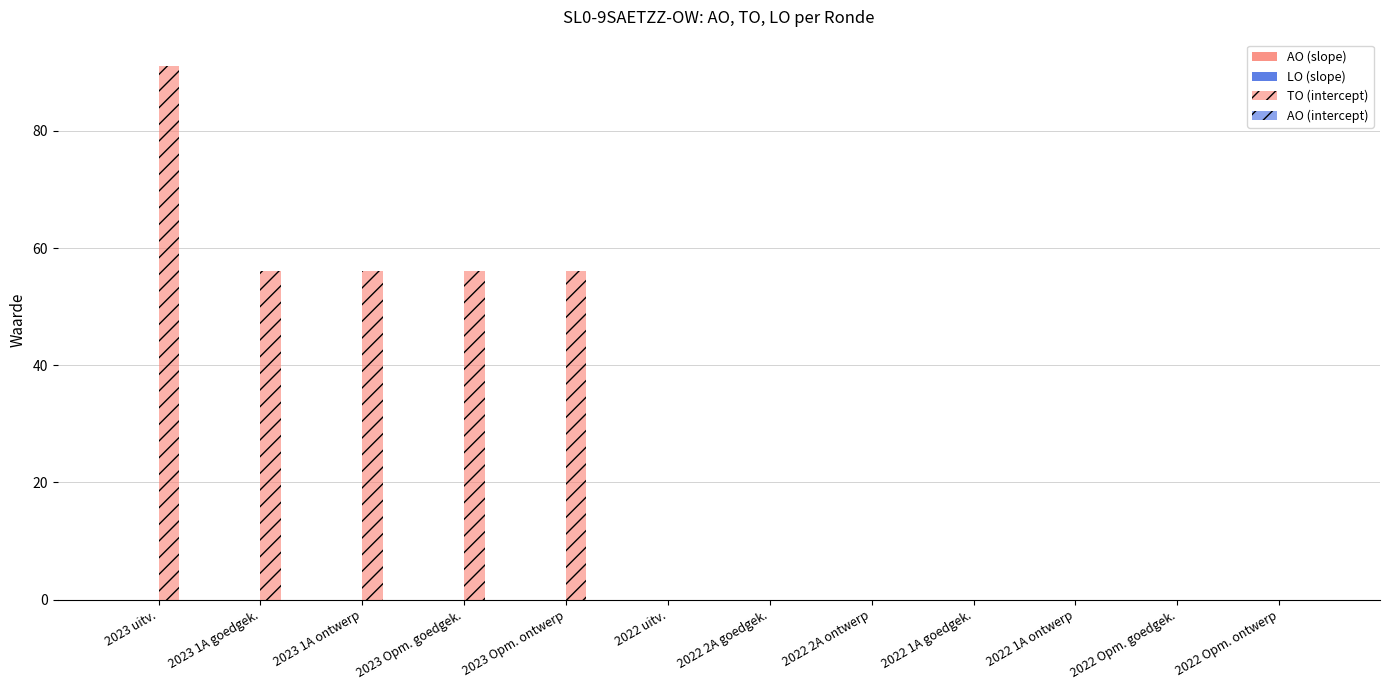

What is the maximum value shown in the chart?

91